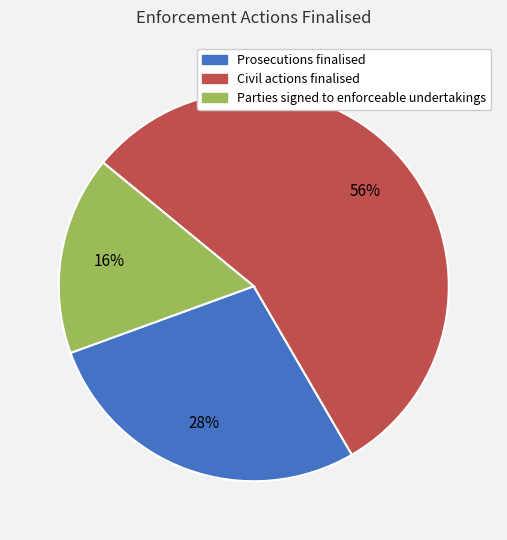

To the nearest percent, what is the average slice percentage?

33%